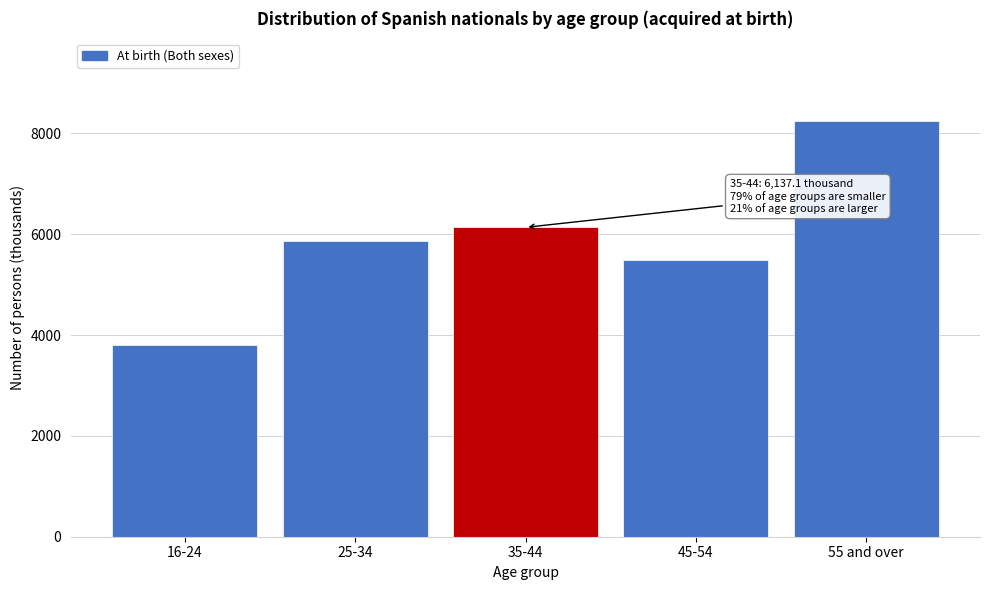

Reading right to left, extract all data points from this chart.

55 and over=8237.7	45-54=5483.1	35-44=6137.1	25-34=5872.3	16-24=3797.4